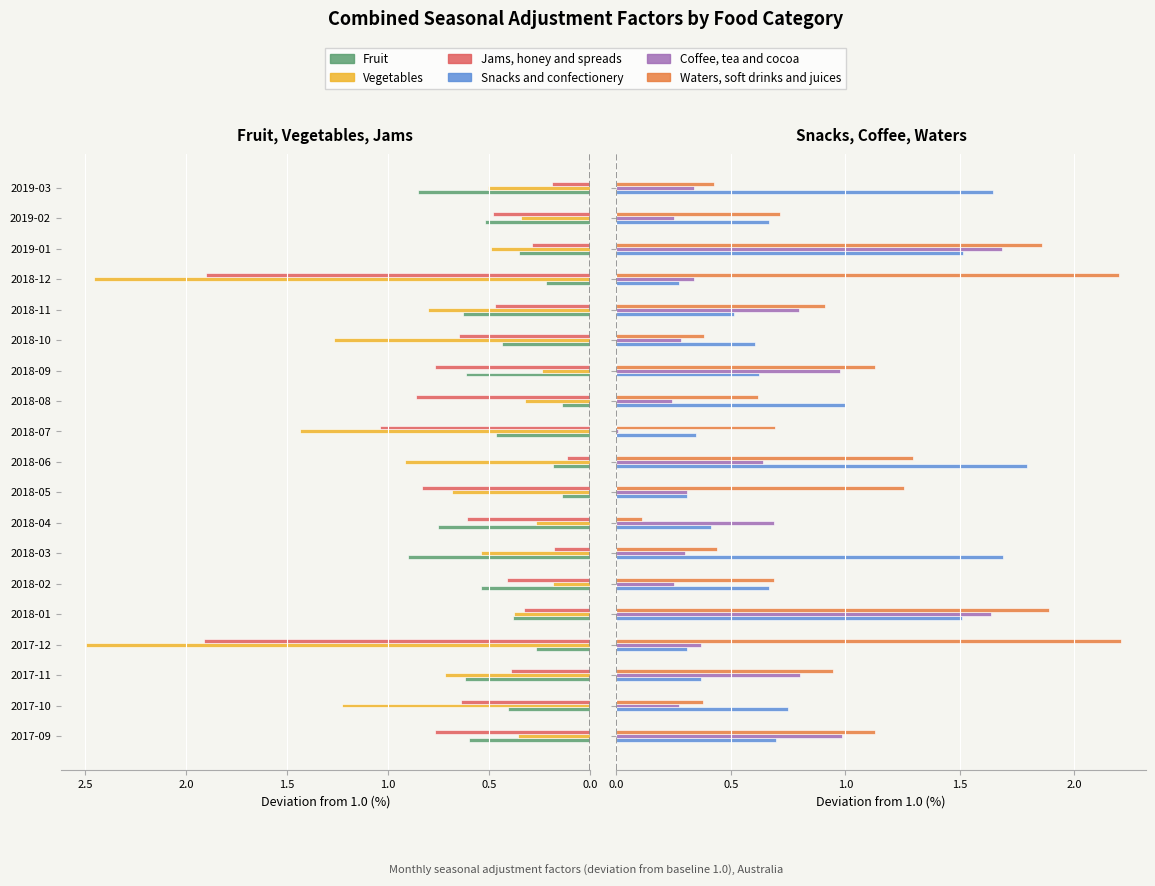

What are all the series names shown in the legend?

Fruit, Vegetables, Jams, honey and spreads, Snacks and confectionery, Coffee, tea and cocoa, Waters, soft drinks and juices